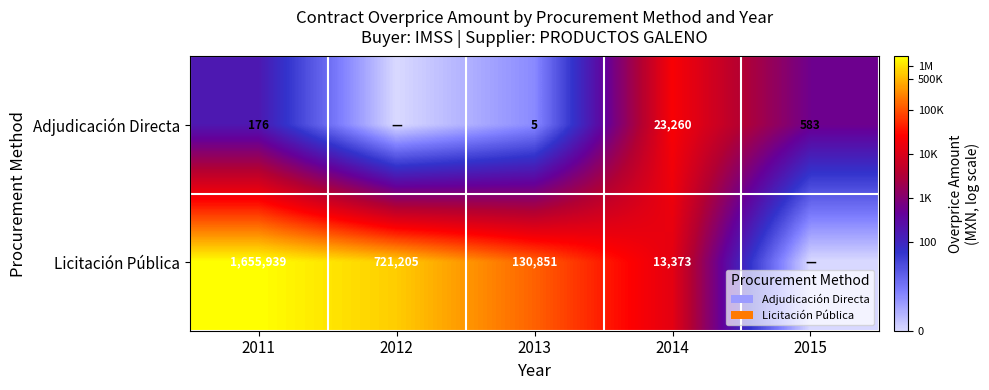

Between 2013 and 2015, which is larger?

2015